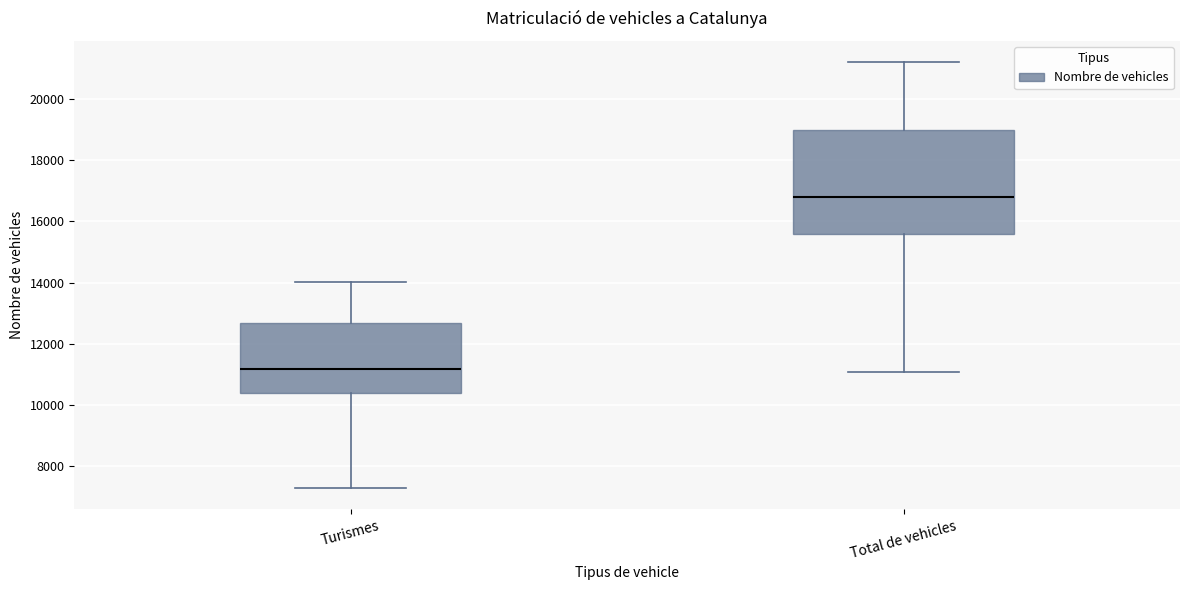

Which box has the highest median line?

Total de vehicles